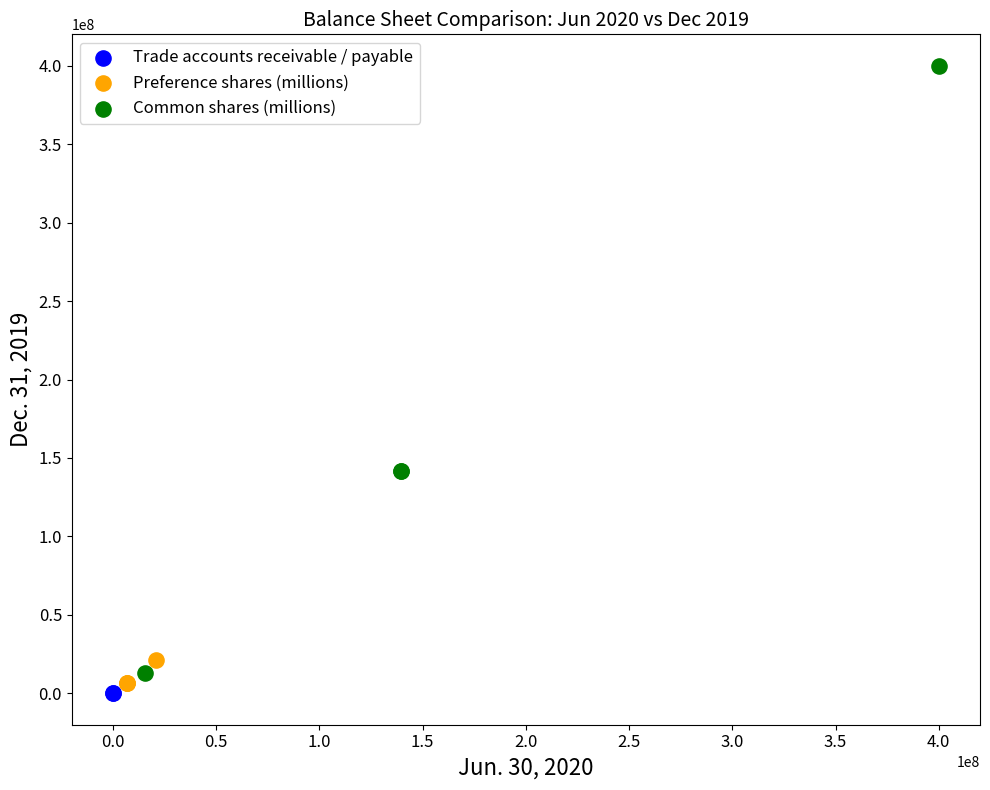

Which series reaches the minimum Y coordinate?

Trade accounts receivable / payable